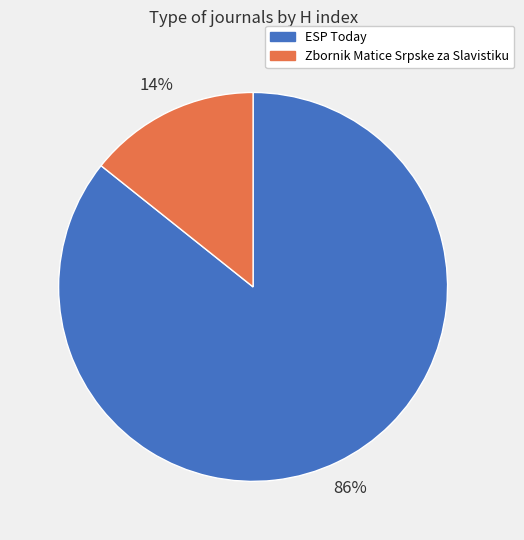

What percentage is the Zbornik Matice Srpske za Slavistiku slice, to the nearest percent?

14%